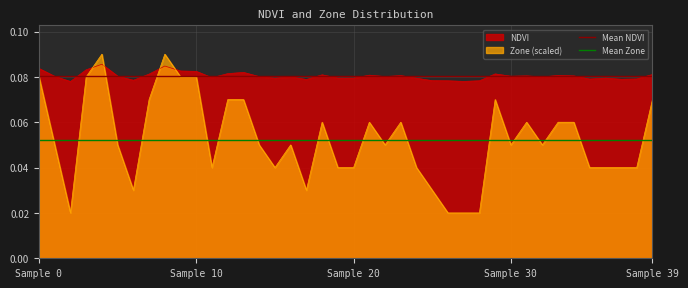

How many times do Zone (scaled) and NDVI cross each other?

4